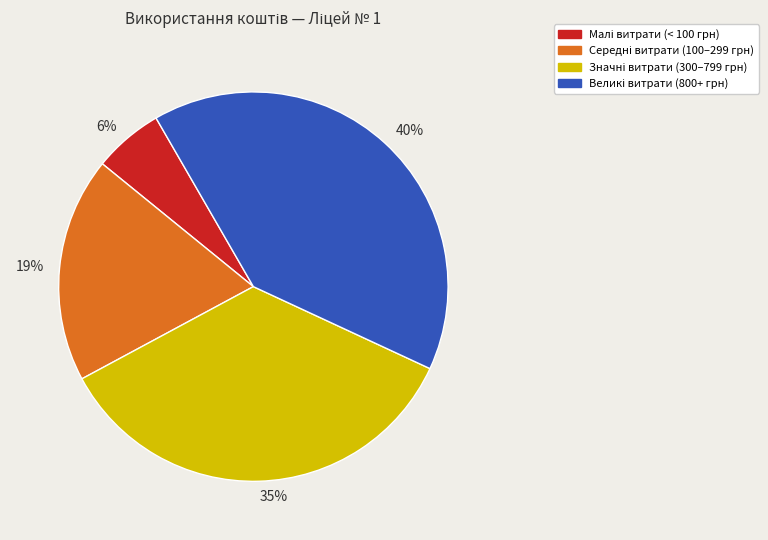

Which category has the smallest portion of the pie?

6%